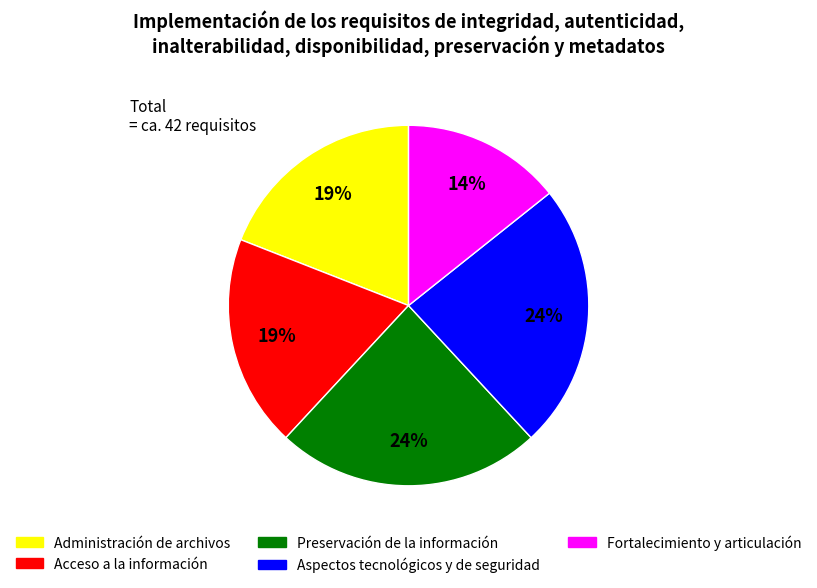

Is the sum of Administración de archivos and Fortalecimiento y articulación greater than half?

No